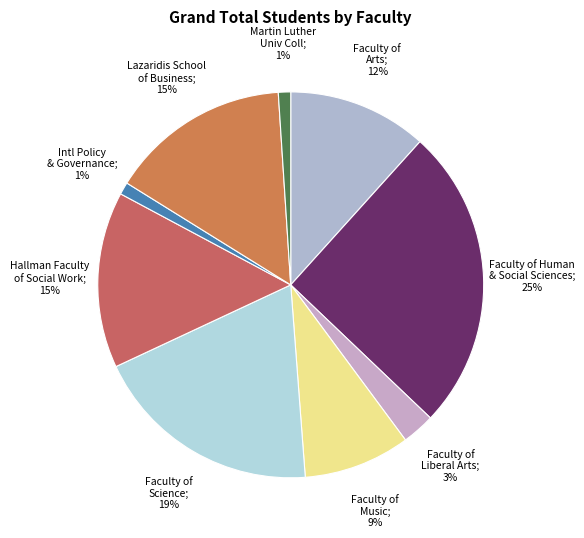

Does any single category account for the majority?

No